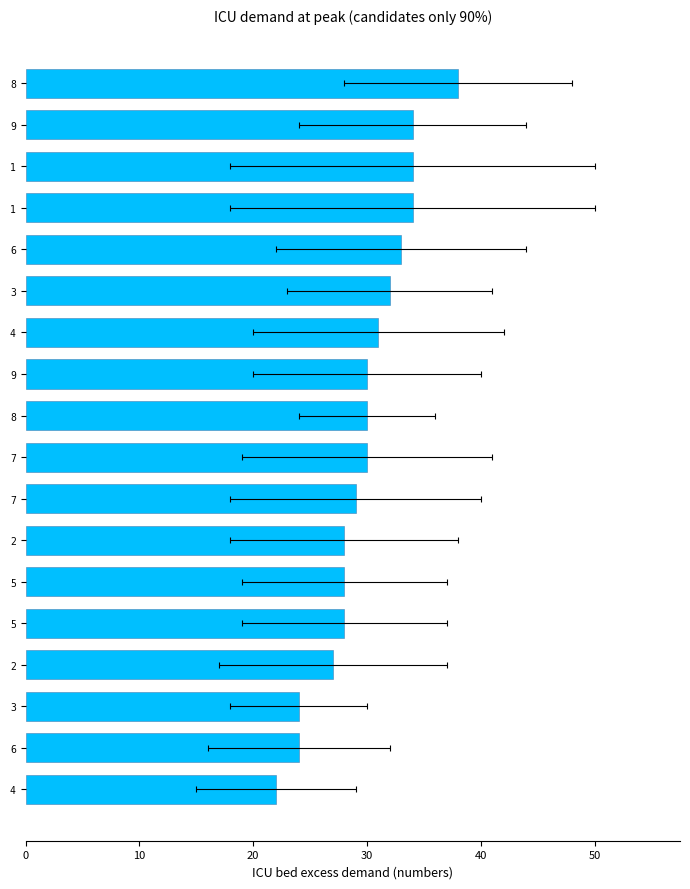

True or false: the data shows 19 at 2.

False